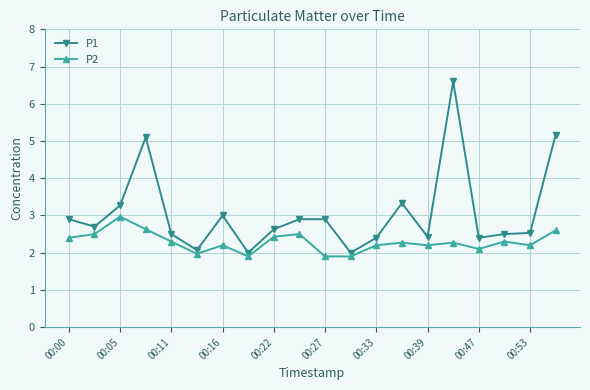

What is the minimum value for P1?

2.0